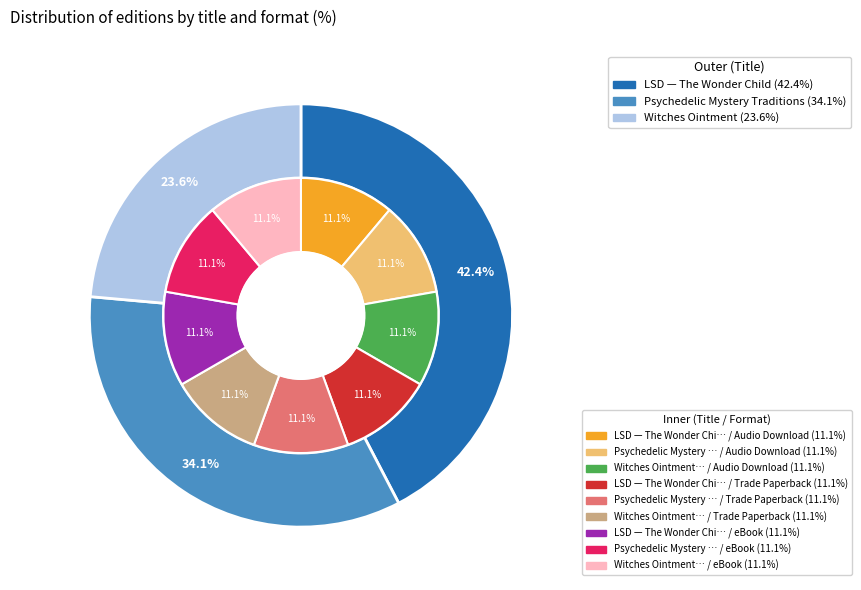

Is it true that LSD — The Wonder Child is 42% of the pie?

True